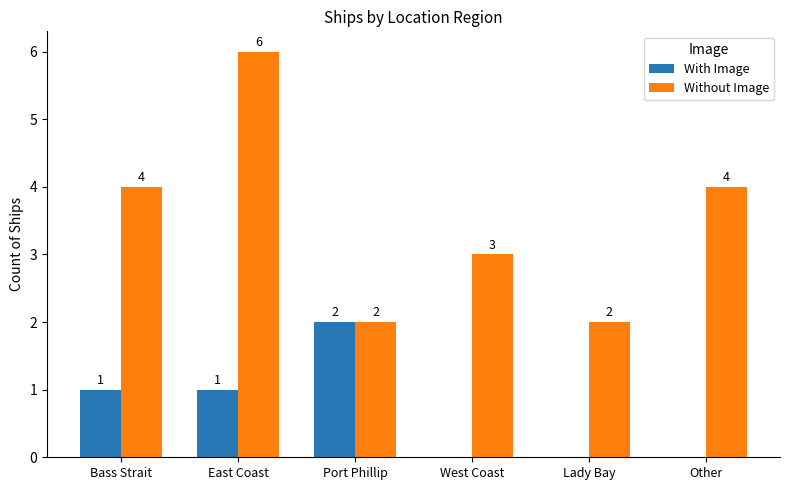

Reading left to right, list all the values displayed in this chart.

With Image: Bass Strait=1	East Coast=1	Port Phillip=2	West Coast=0	Lady Bay=0	Other=0
Without Image: Bass Strait=4	East Coast=6	Port Phillip=2	West Coast=3	Lady Bay=2	Other=4